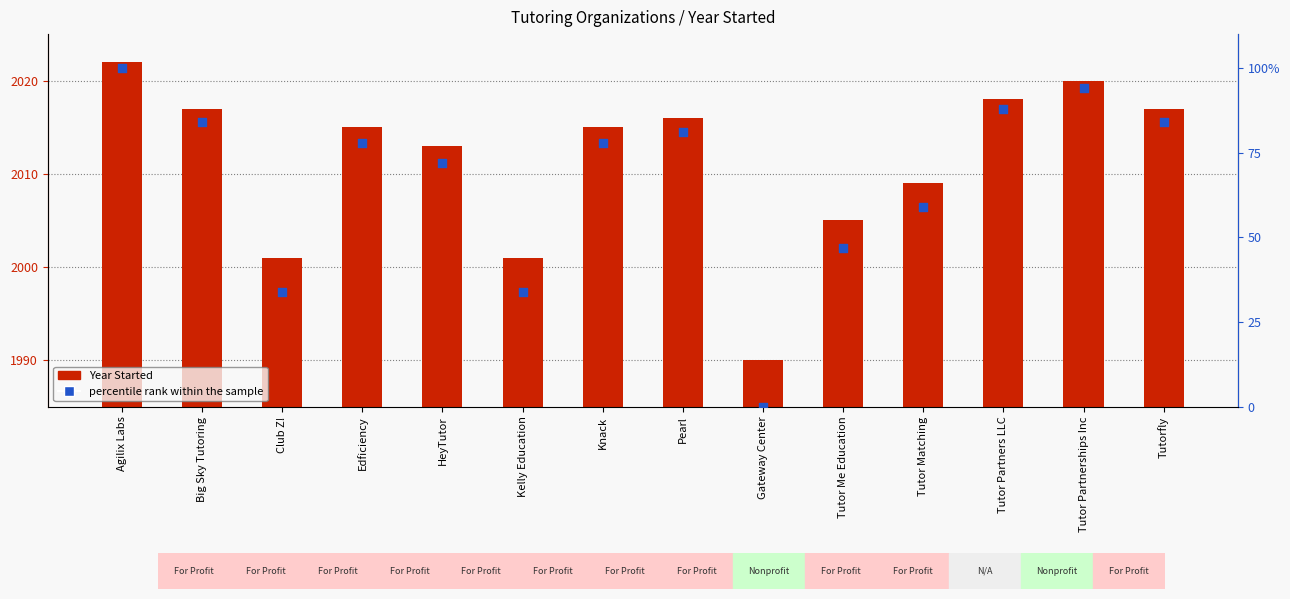

At which category is the sum across all series the highest?

Agilix Labs